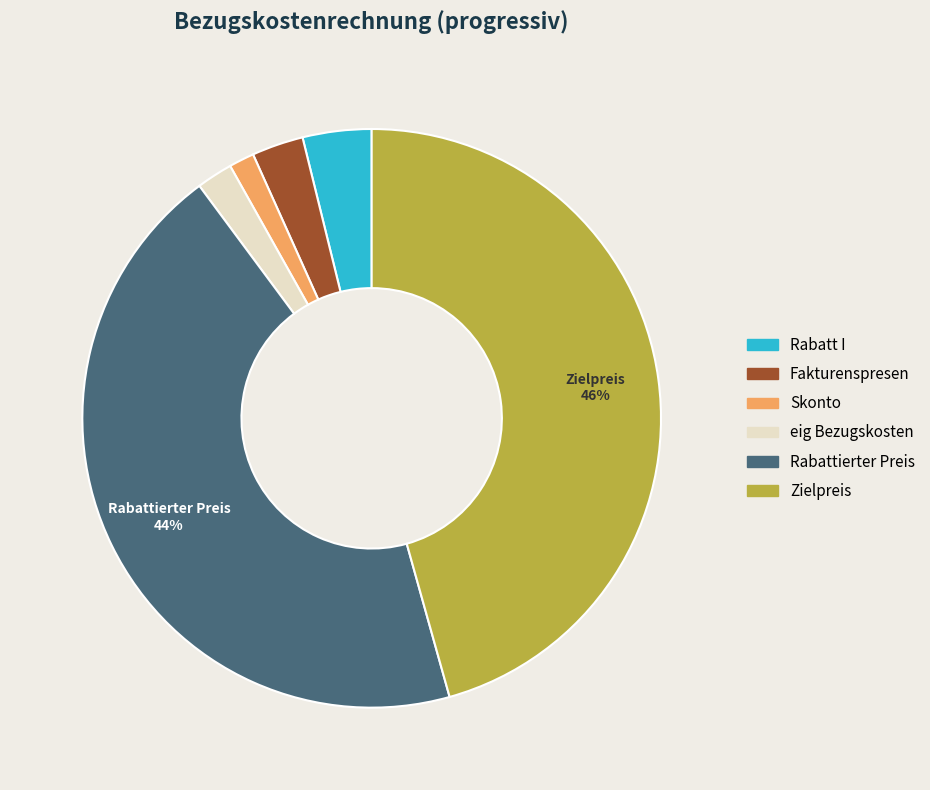

Which slice is the largest?

Zielpreis